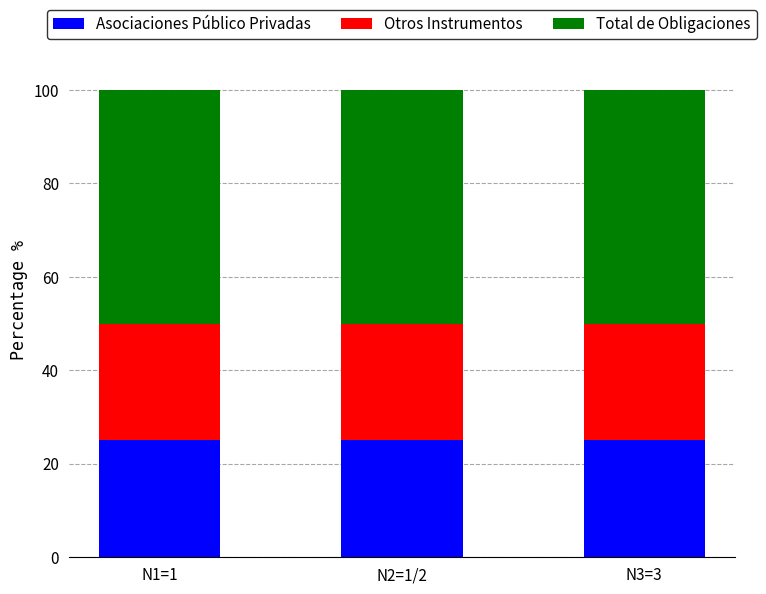

What is the sum of the Asociaciones Público Privadas values at N3=3 and N1=1?

50